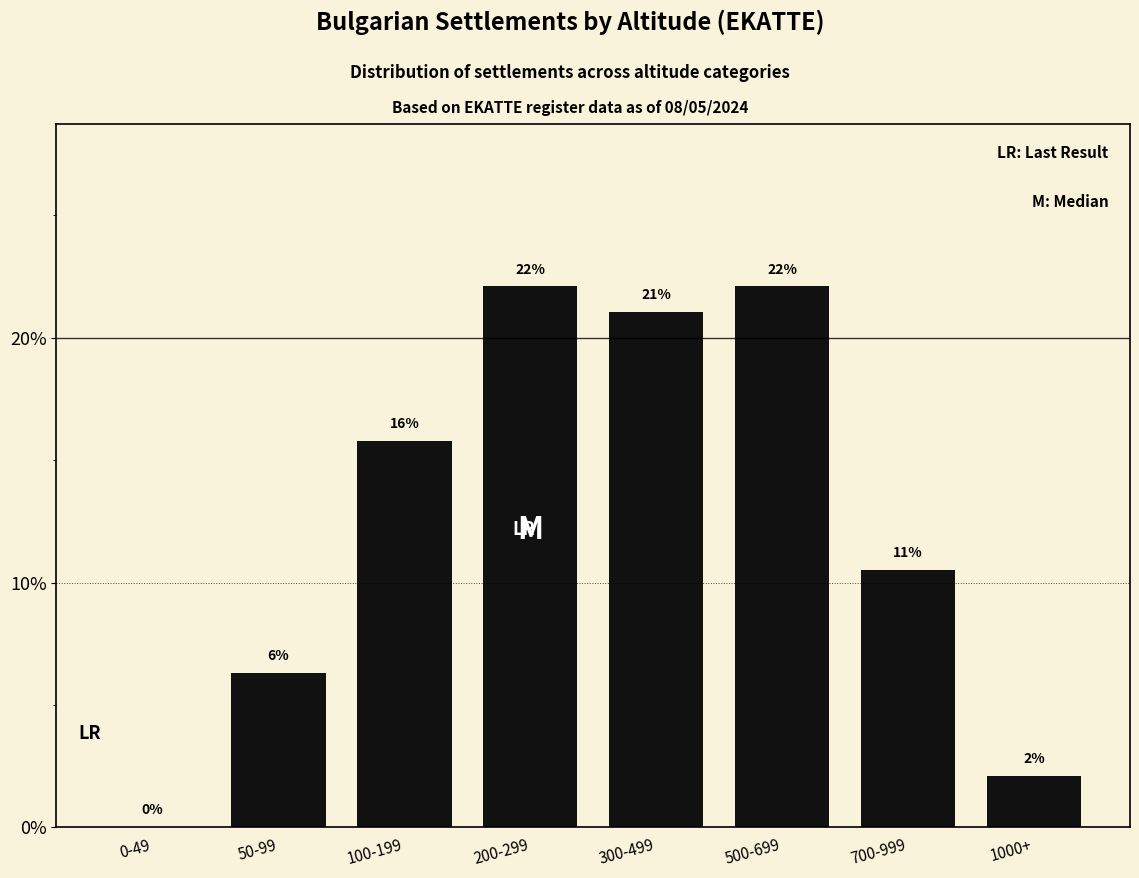

What is the maximum value shown in the chart?

22.1